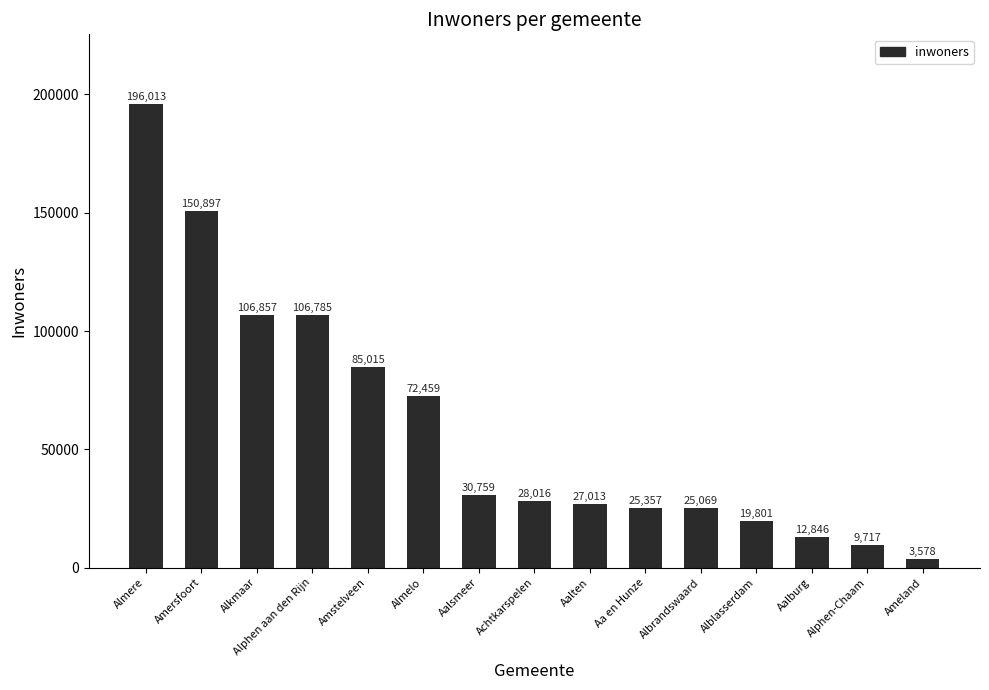

Rank the categories by value from highest to lowest.

Almere, Amersfoort, Alkmaar, Alphen aan den Rijn, Amstelveen, Almelo, Aalsmeer, Achtkarspelen, Aalten, Aa en Hunze, Albrandswaard, Alblasserdam, Aalburg, Alphen-Chaam, Ameland